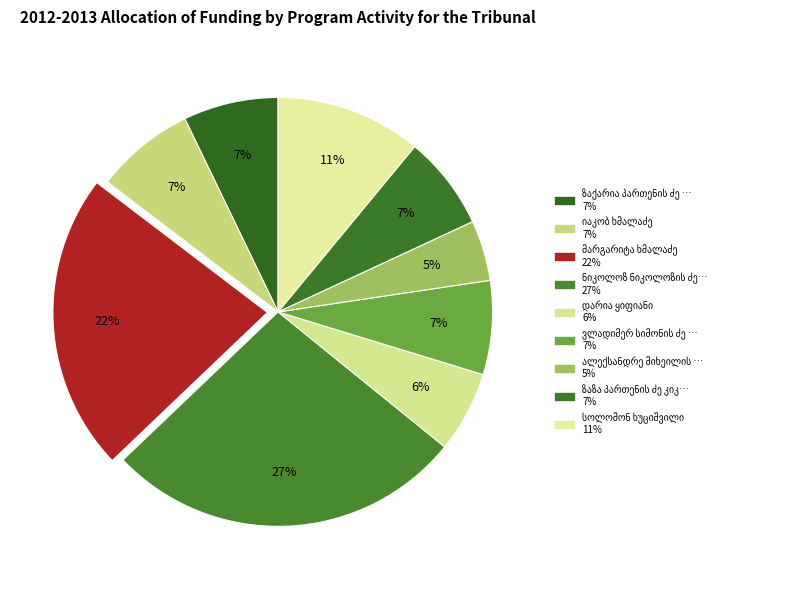

Count the number of slices in the pie.

9